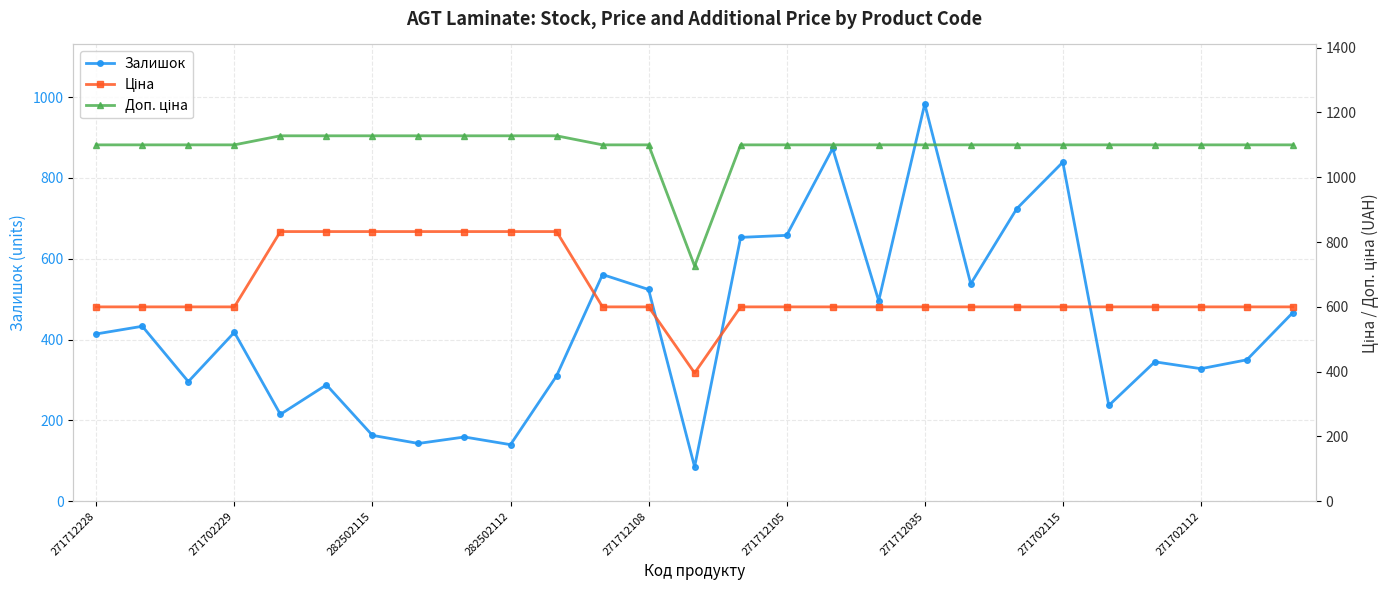

At which label does Залишок reach its peak?

271712035